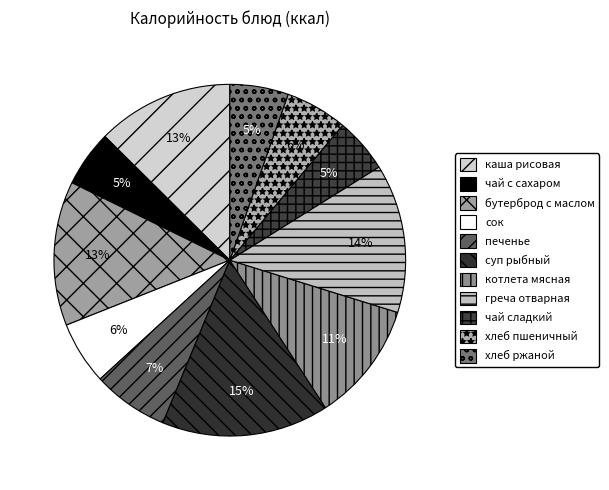

To the nearest percent, what percentage of the pie is хлеб пшеничный?

6%